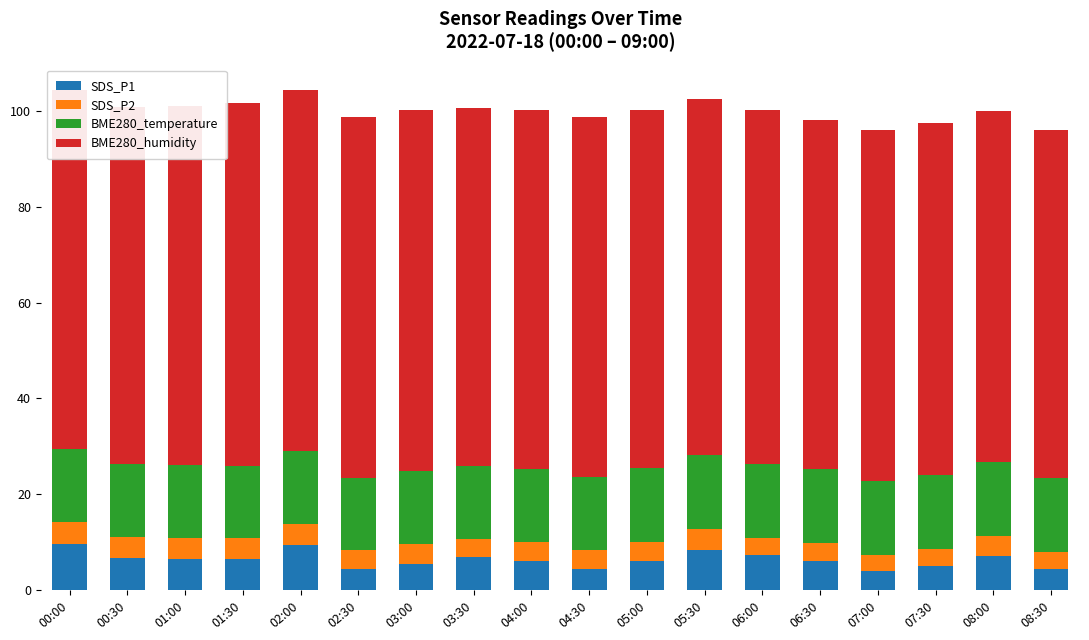

What are all the series names shown in the legend?

SDS_P1, SDS_P2, BME280_temperature, BME280_humidity